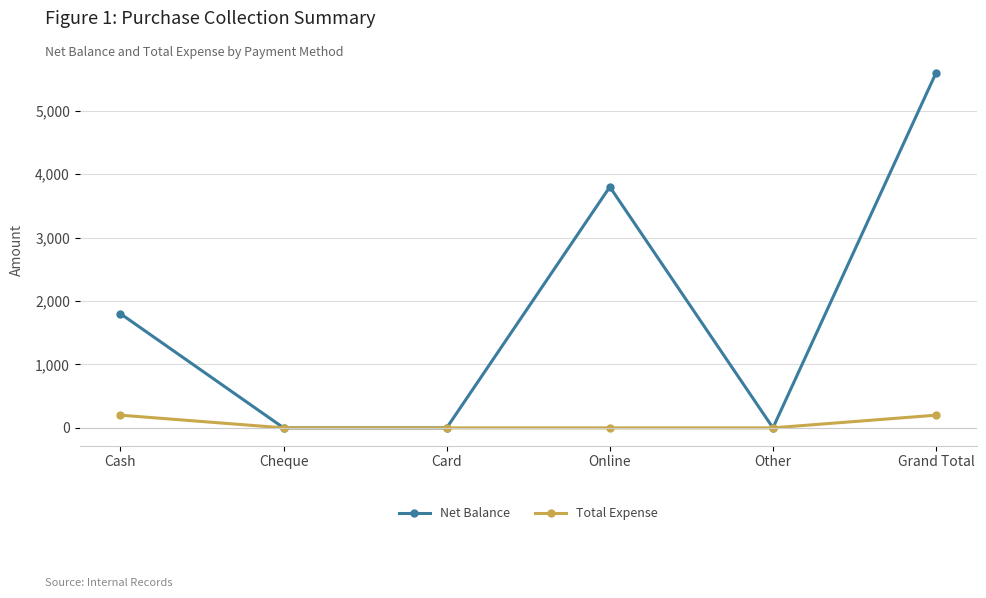

Rank the series by their maximum value, from highest to lowest.

Net Balance, Total Expense